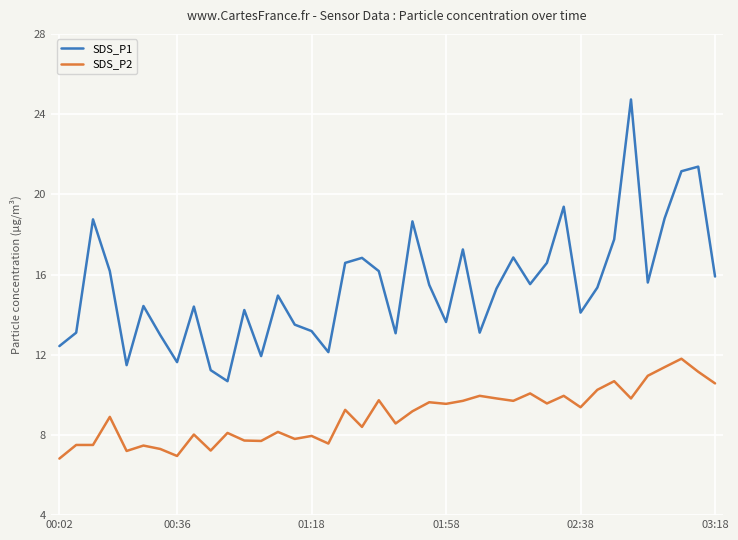

True or false: SDS_P1 and SDS_P2 cross at least once.

False